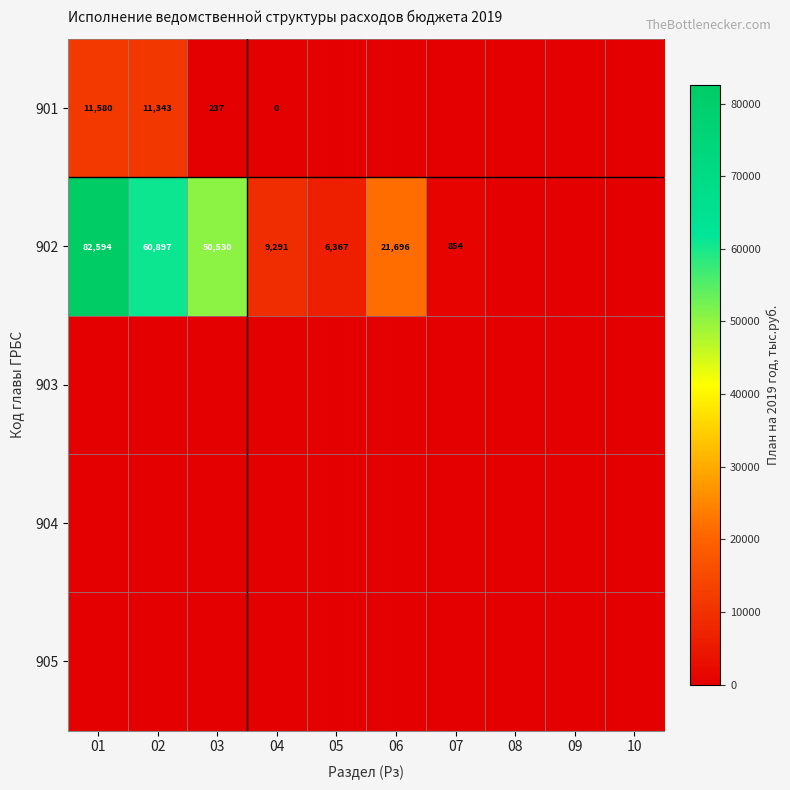

What is the total value across all series at 05?

6367.0